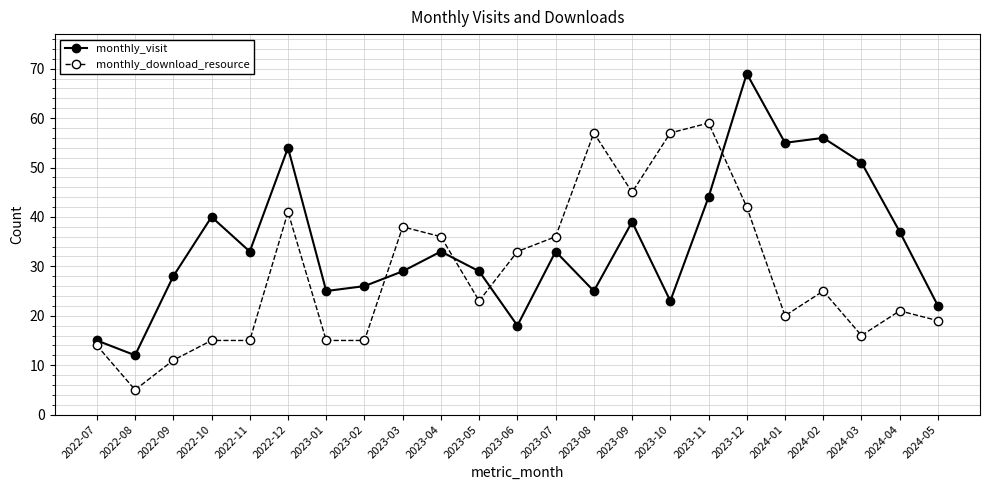

At how many categories does at least one series exceed 67?

1